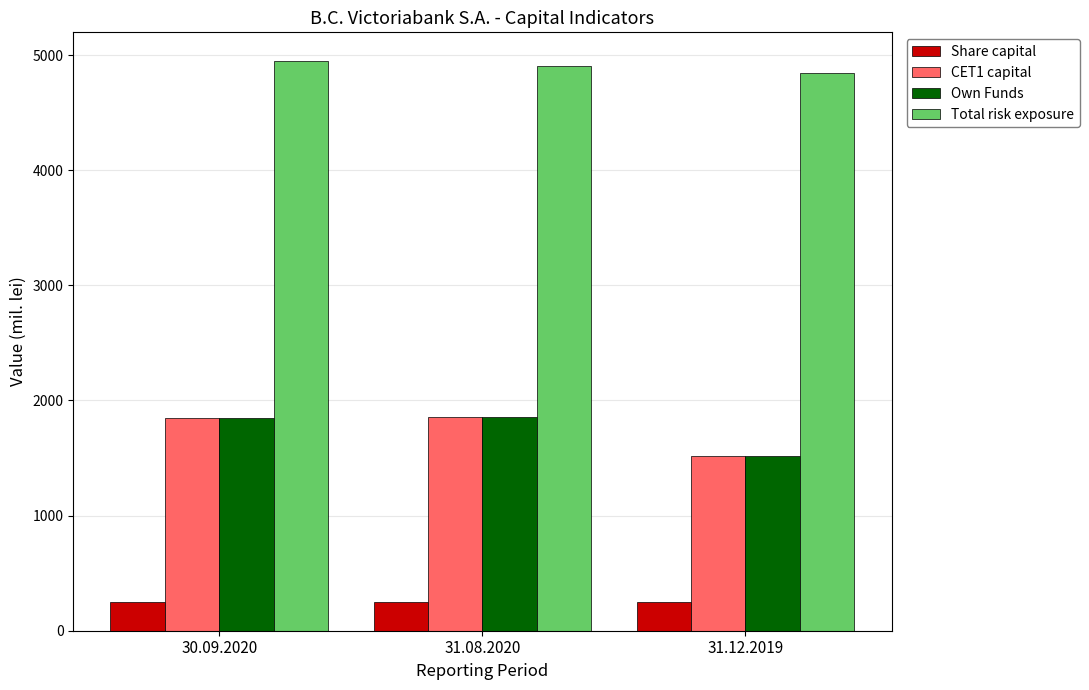

What is the approximate value of Share capital at 31.08.2020?

250.0